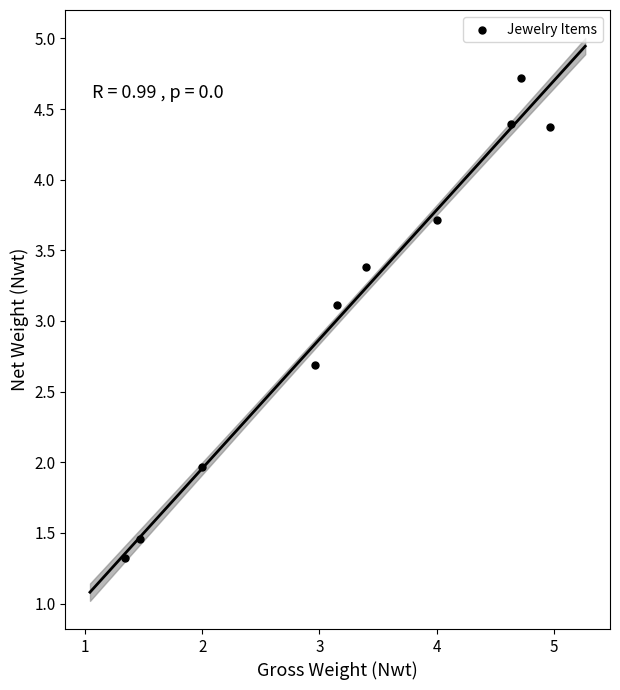

What Y value in the scatter plot is closest to 3?

3.1